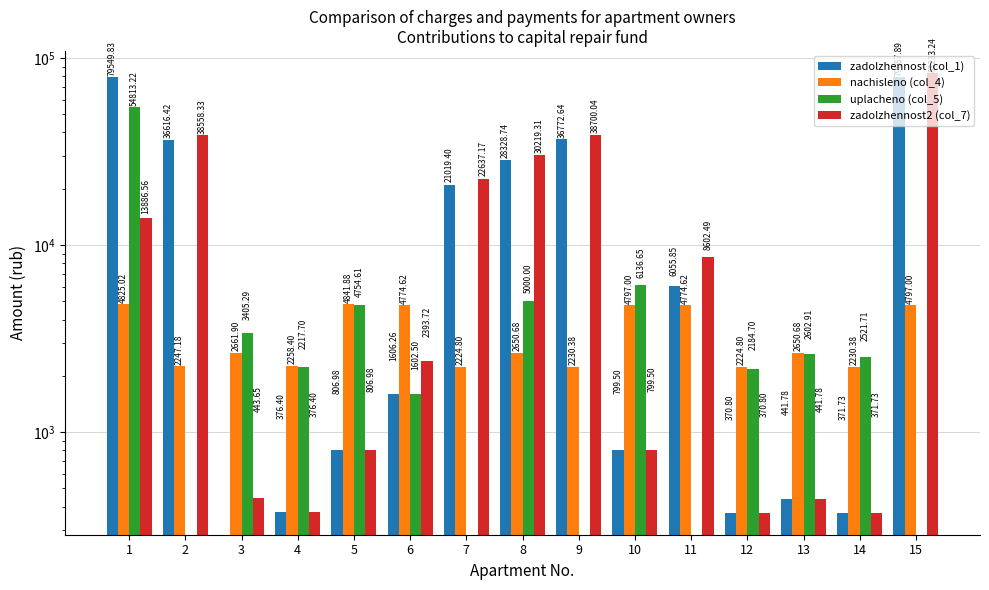

What is the maximum value shown in the chart?

83233.2